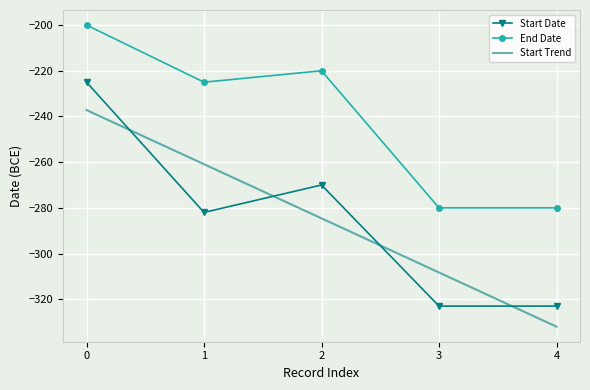

Count the number of data series in this chart.

2